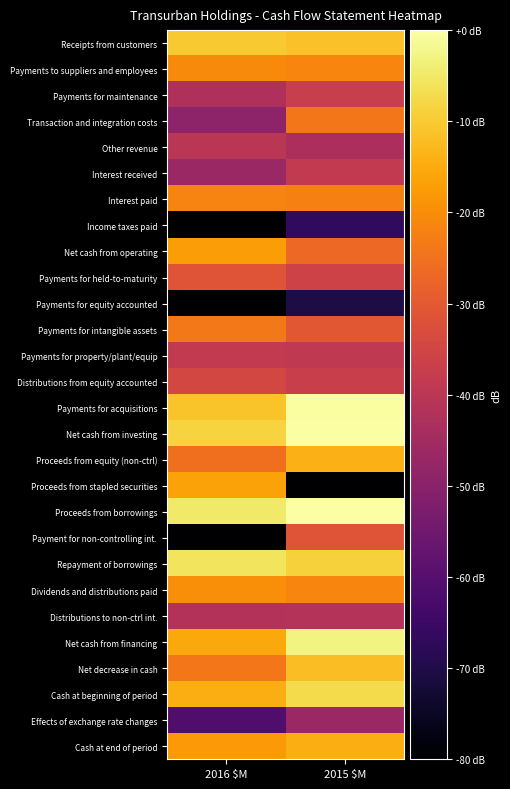

Which series has the largest total across all categories?

Proceeds from borrowings